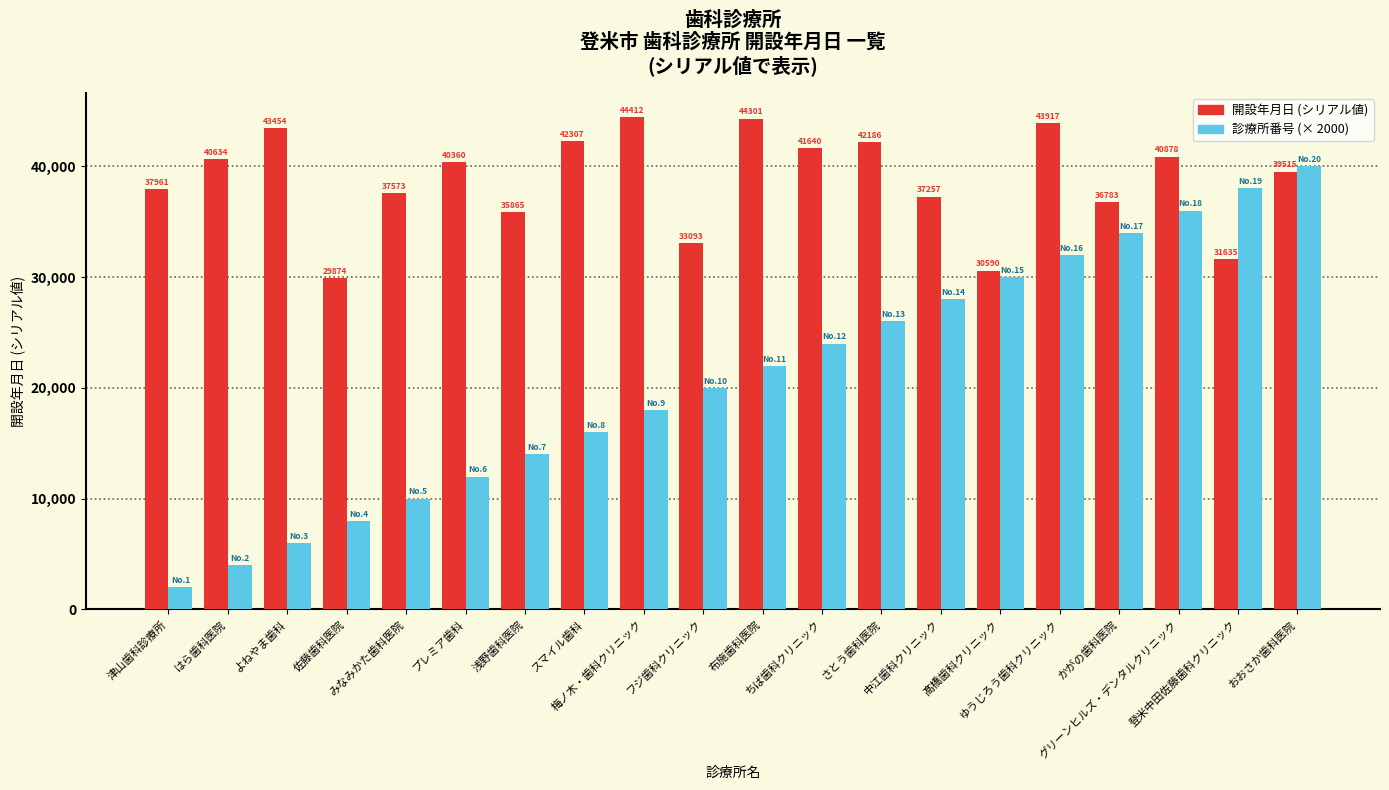

Count the number of data series in this chart.

2